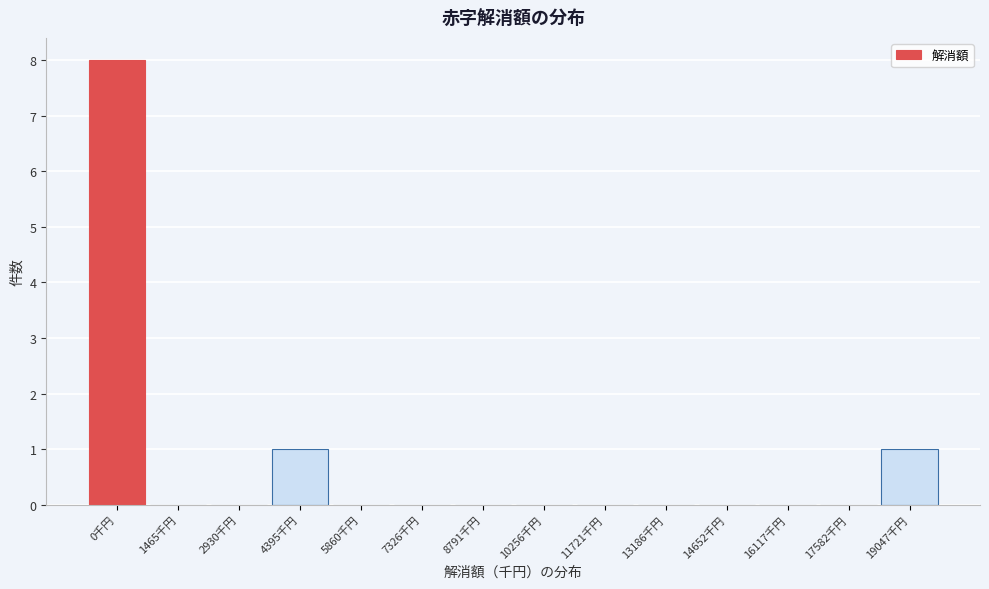

Reading right to left, transcribe all the data shown in this chart.

19047千円=1	17582千円=0	16117千円=0	14652千円=0	13186千円=0	11721千円=0	10256千円=0	8791千円=0	7326千円=0	5860千円=0	4395千円=1	2930千円=0	1465千円=0	0千円=8